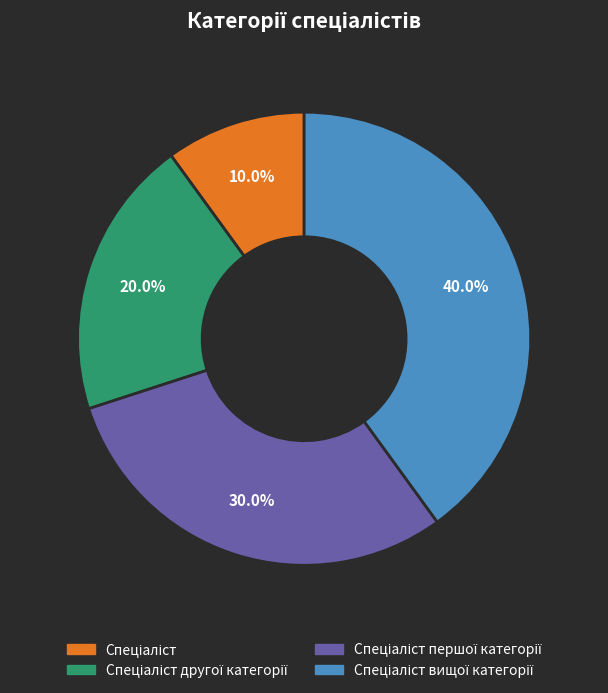

Is there any slice that represents more than half of the pie?

No